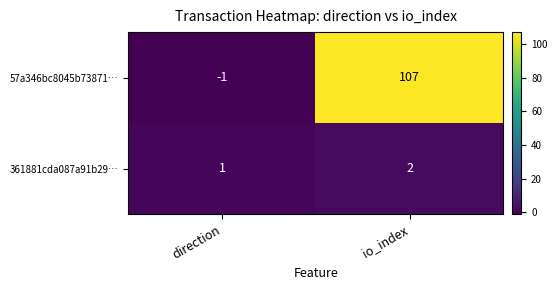

What is the sum of the 57a346bc8045b73871… values at direction and io_index?

106